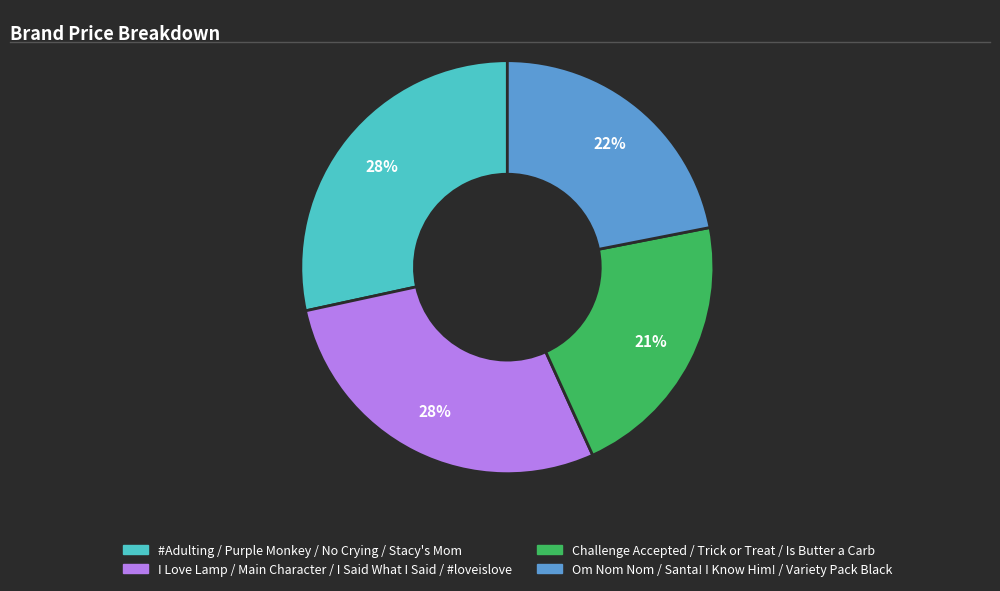

Is there a majority slice in this chart?

No